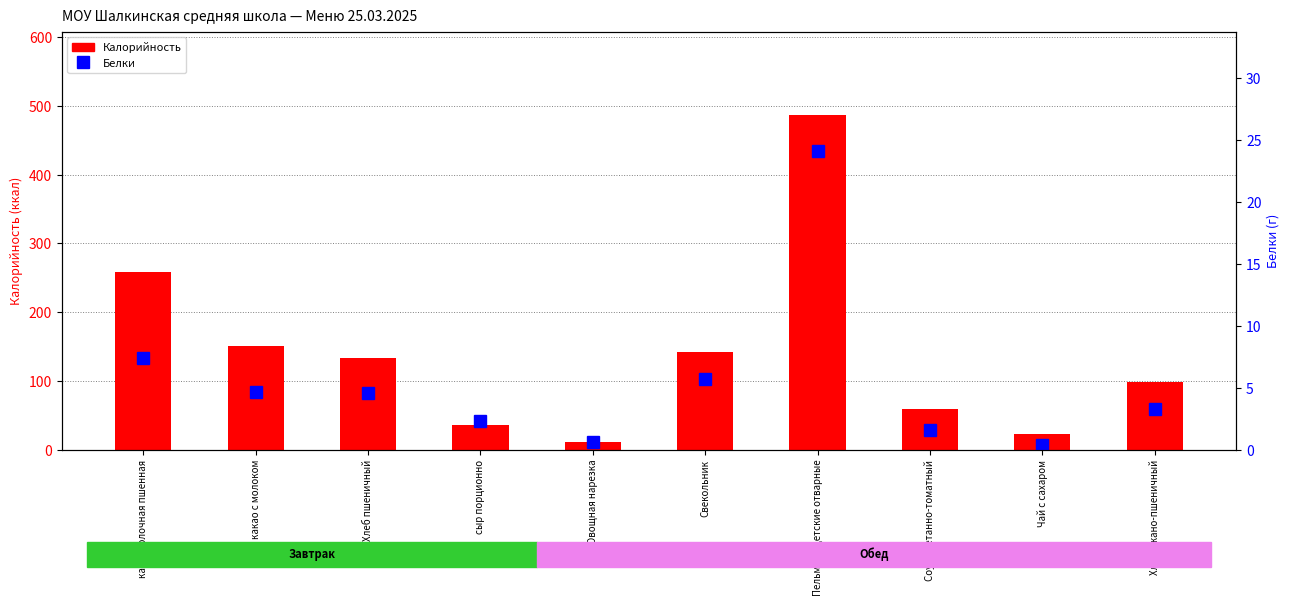

At which category does the chart reach its peak across all series?

Пельмени детские отварные